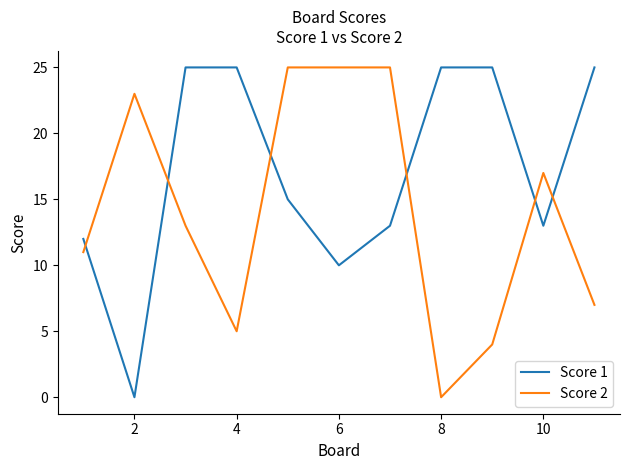

How many lines are shown in the chart?

2